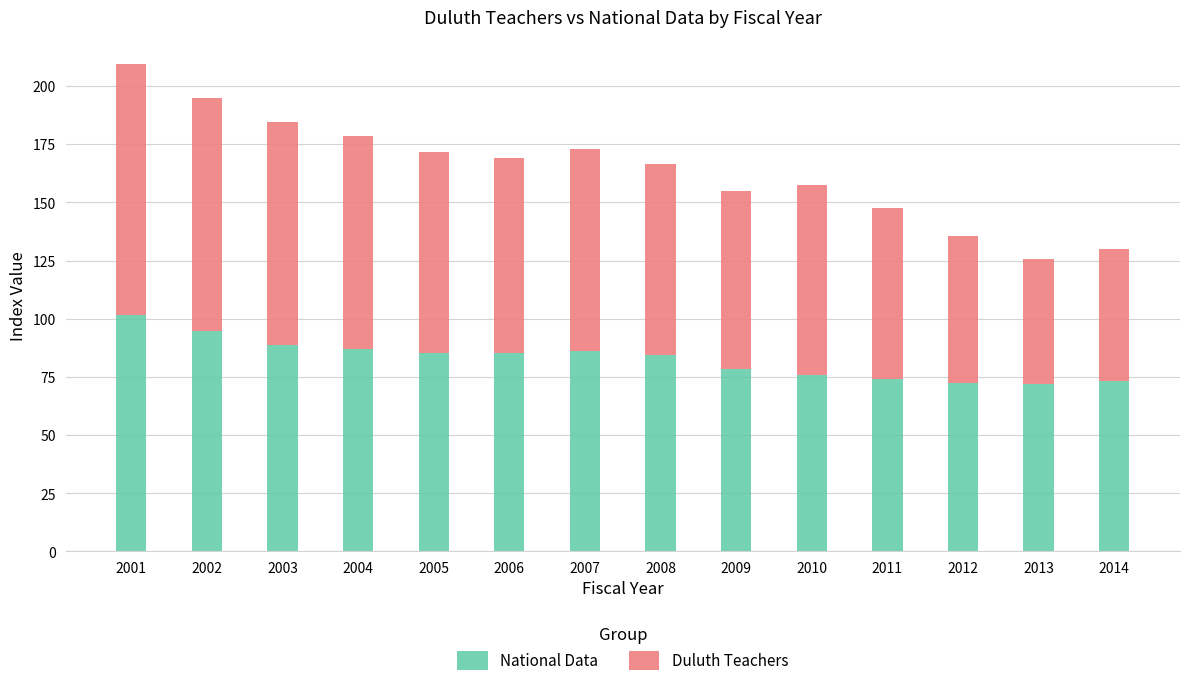

Are the bars grouped side by side (vs. stacked)?

No